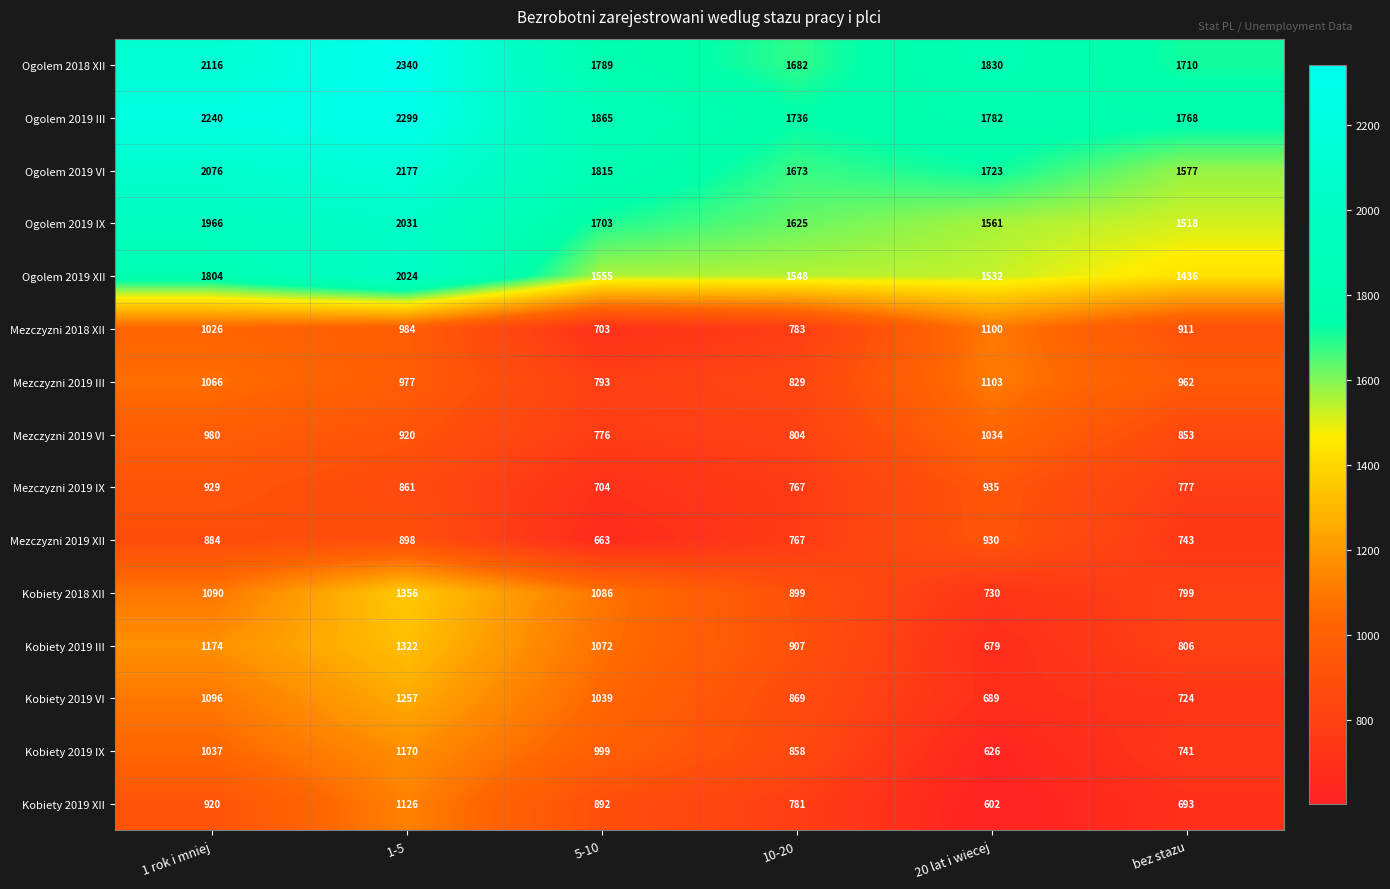

What is the total value across all series at 5-10?

17454